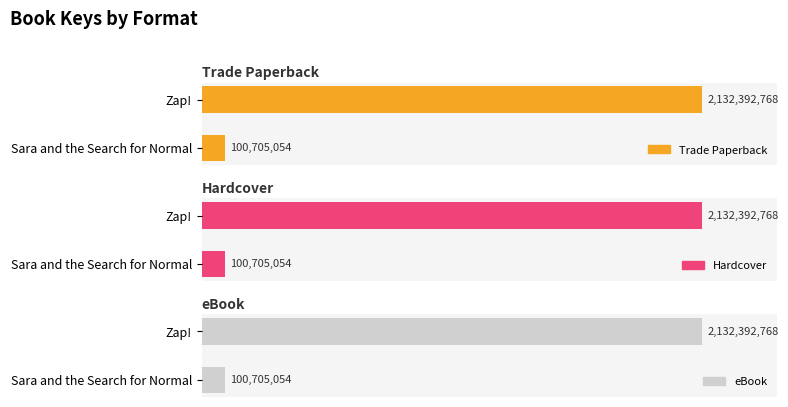

Between Sara and the Search for Normal and Zap!, which series saw the biggest shift?

Trade Paperback